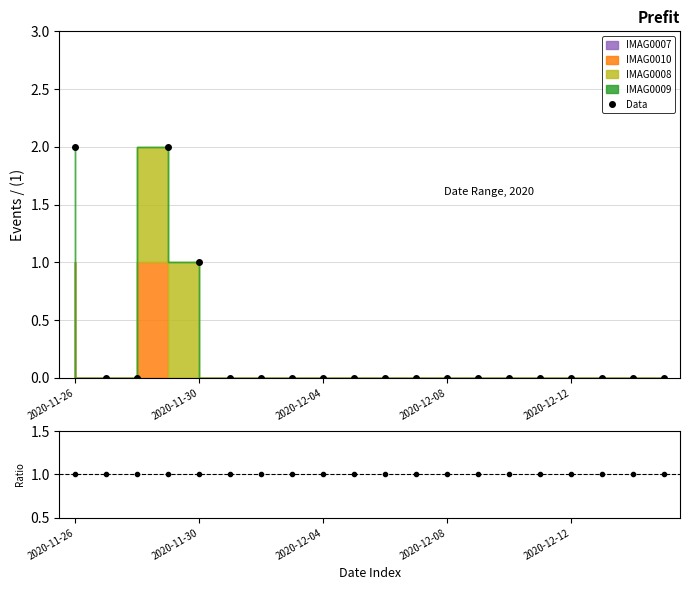

How many intersections are there between Data and Data/Pred?

2